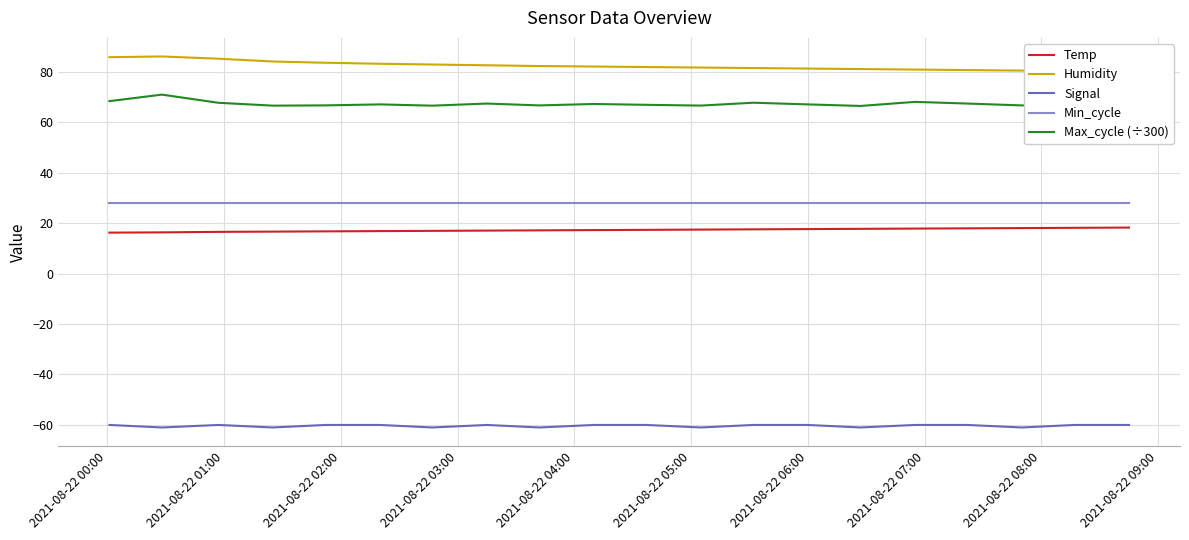

True or false: Temp and Min_cycle cross at least once.

False